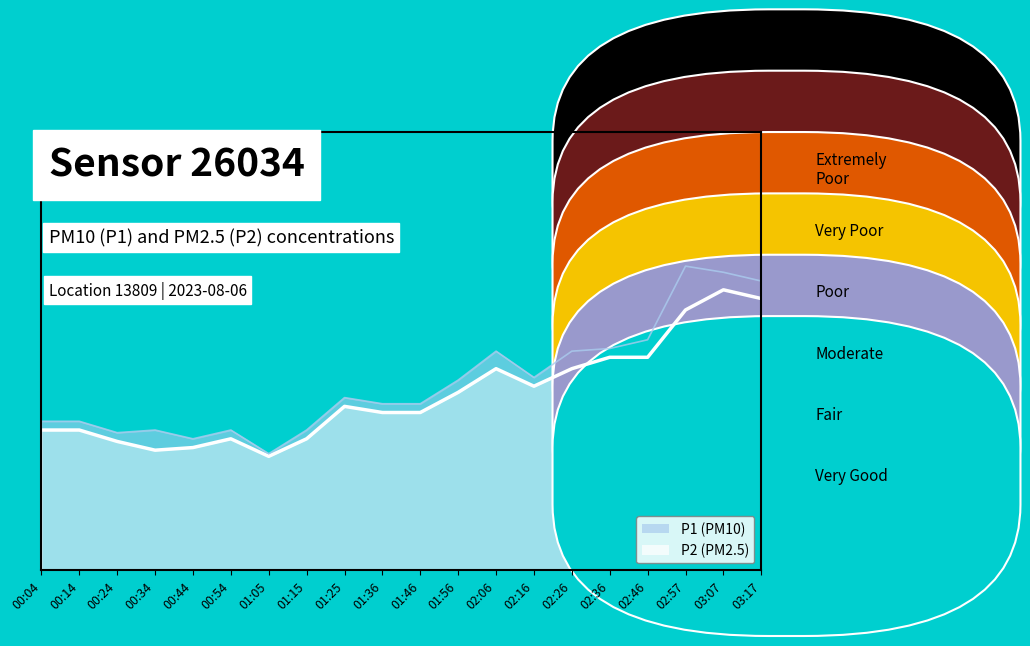

True or false: P1 line and P2 line cross at least once.

False